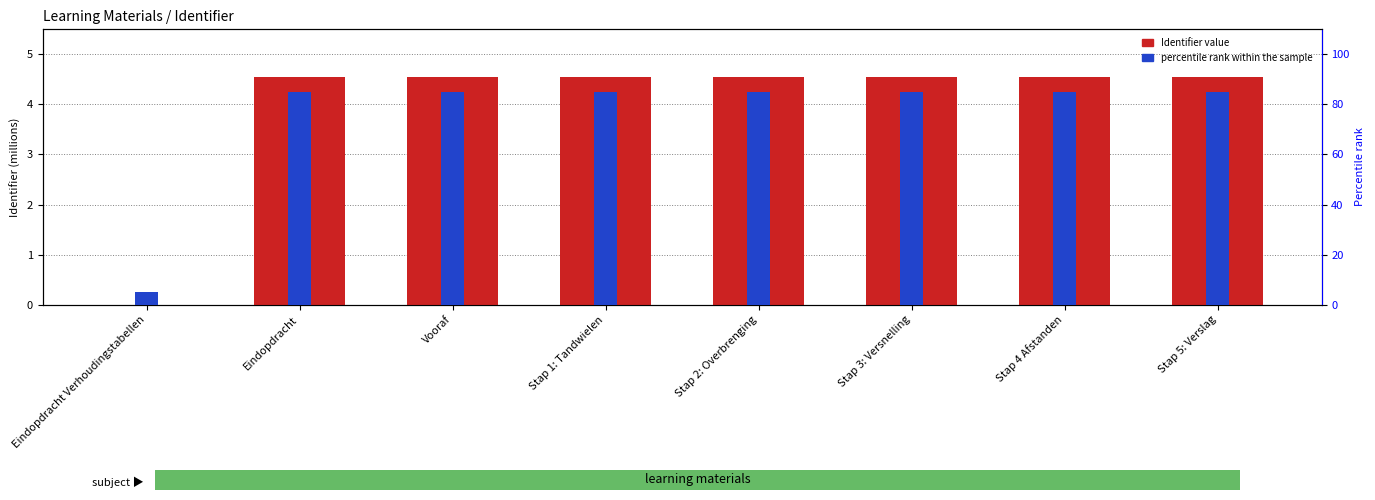

How many positive values does the Identifier value series have?

7